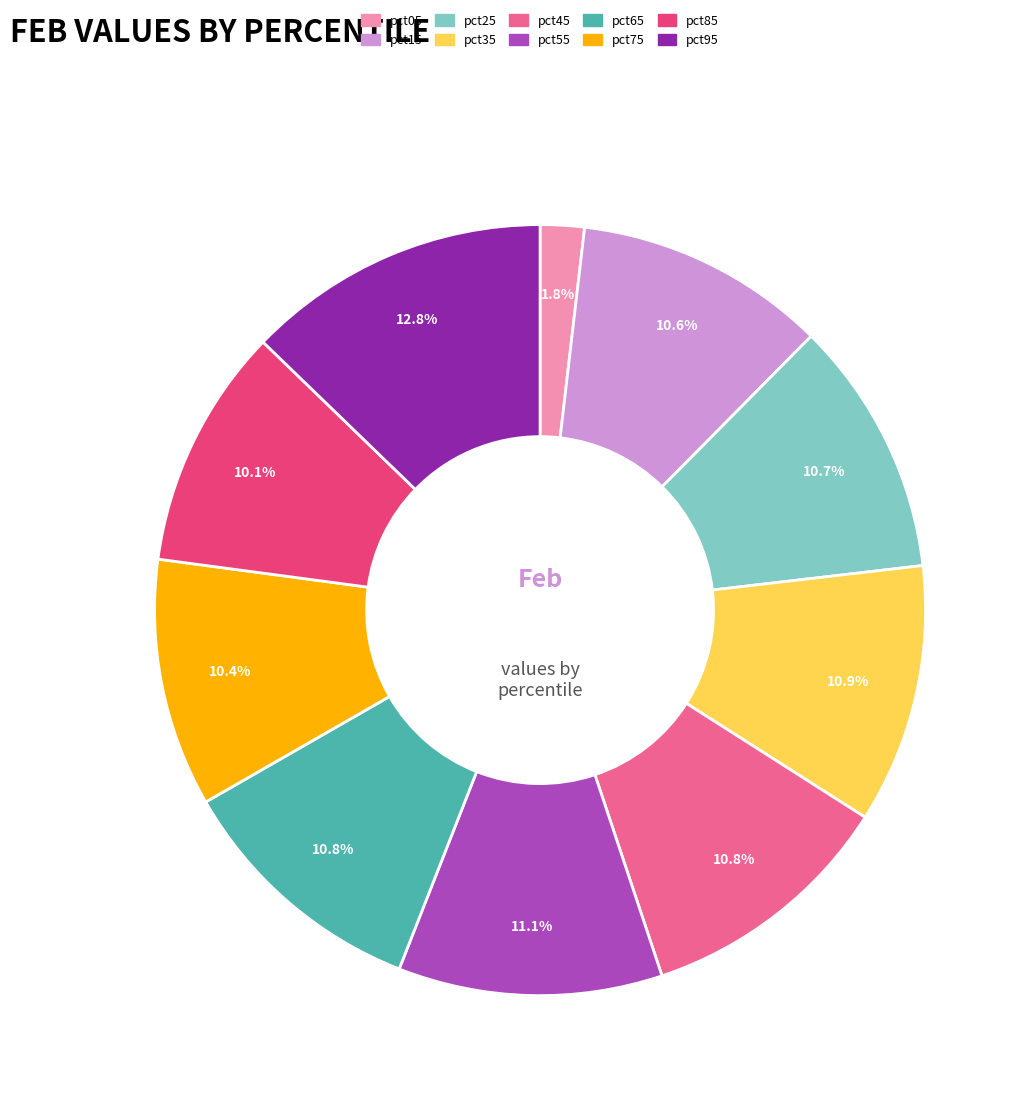

Which category has the smallest portion of the pie?

pct05